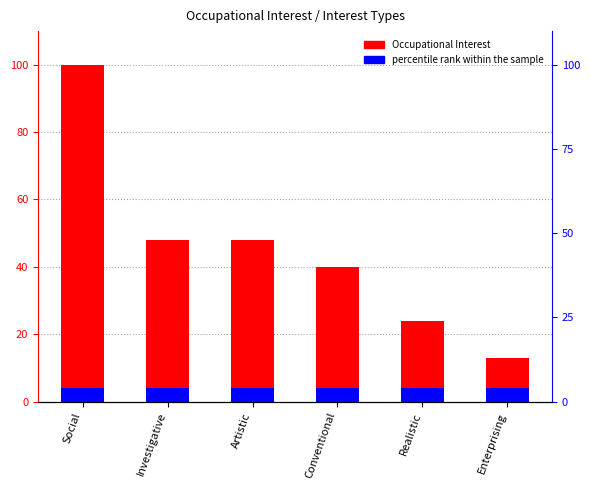

What is the difference between the second highest and minimum values?

35